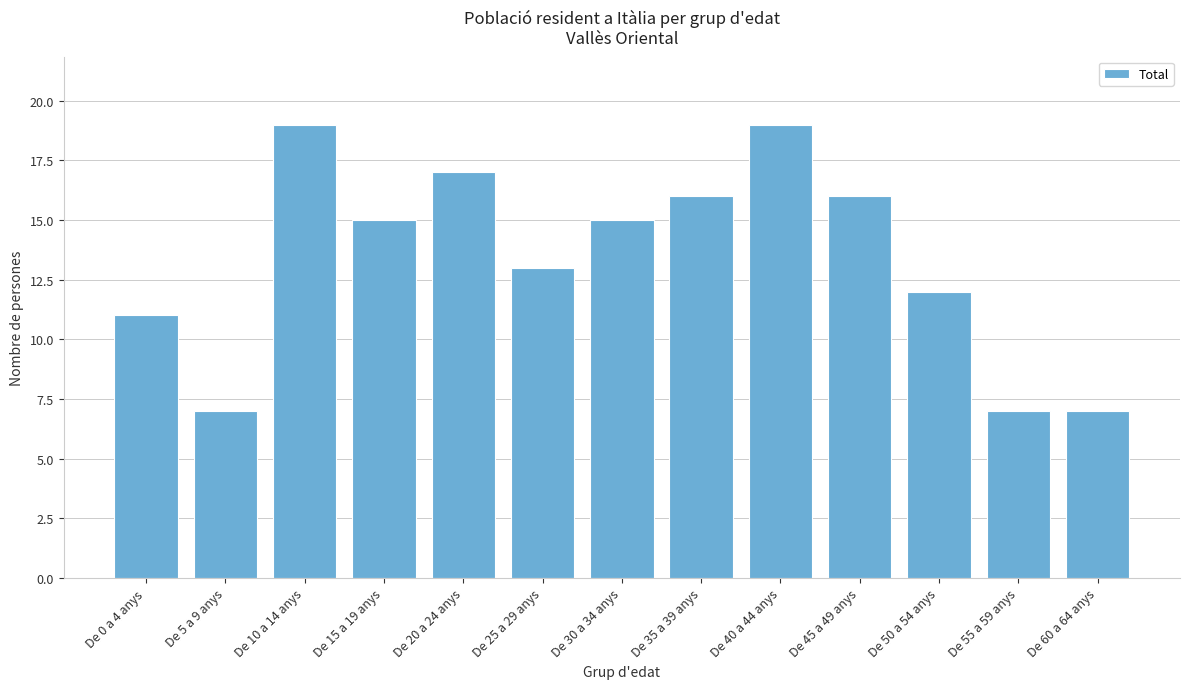

Reading right to left, transcribe all the data shown in this chart.

7	7	12	16	19	16	15	13	17	15	19	7	11